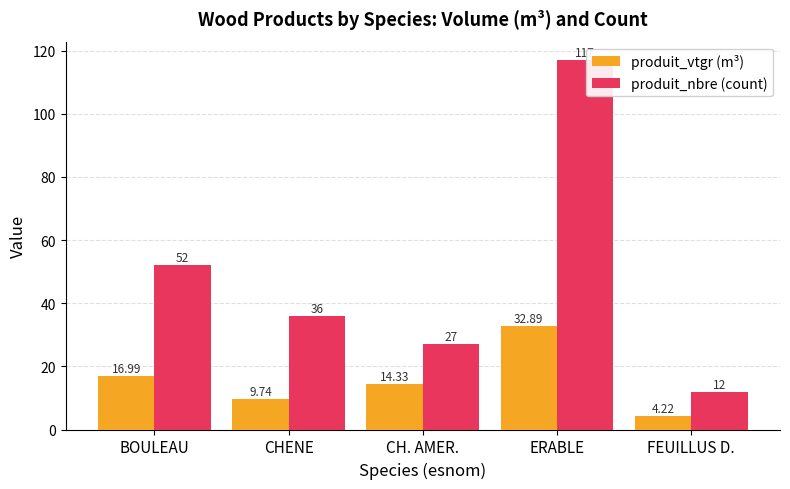

What is the minimum value for produit_nbre (count)?

12.0